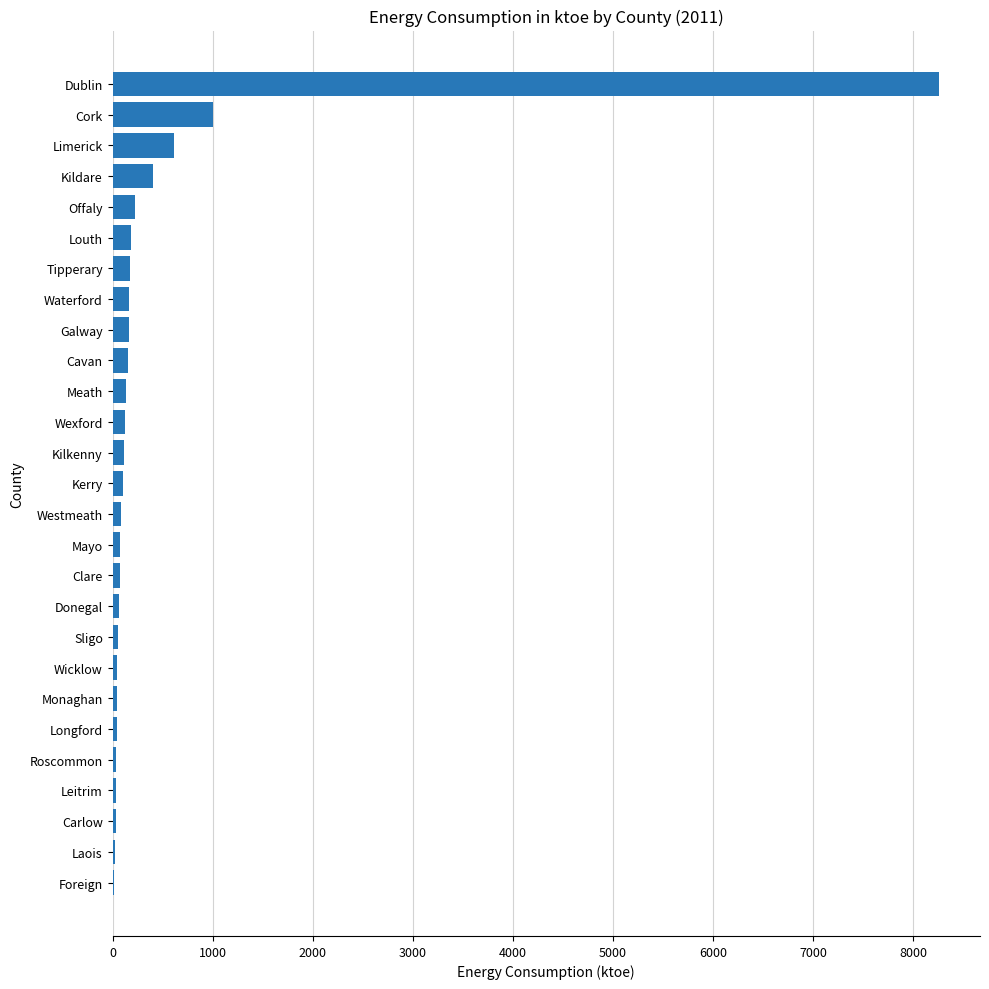

What is the sum of all values?

12438